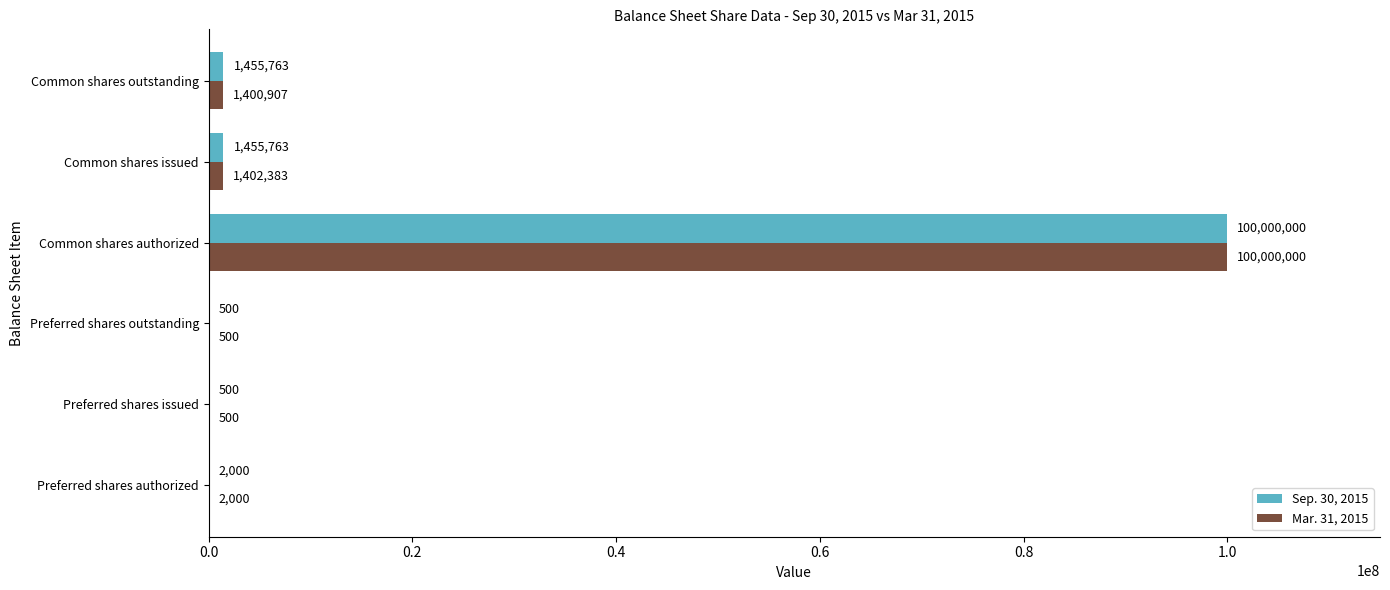

What is the maximum value for Mar. 31, 2015?

100000000